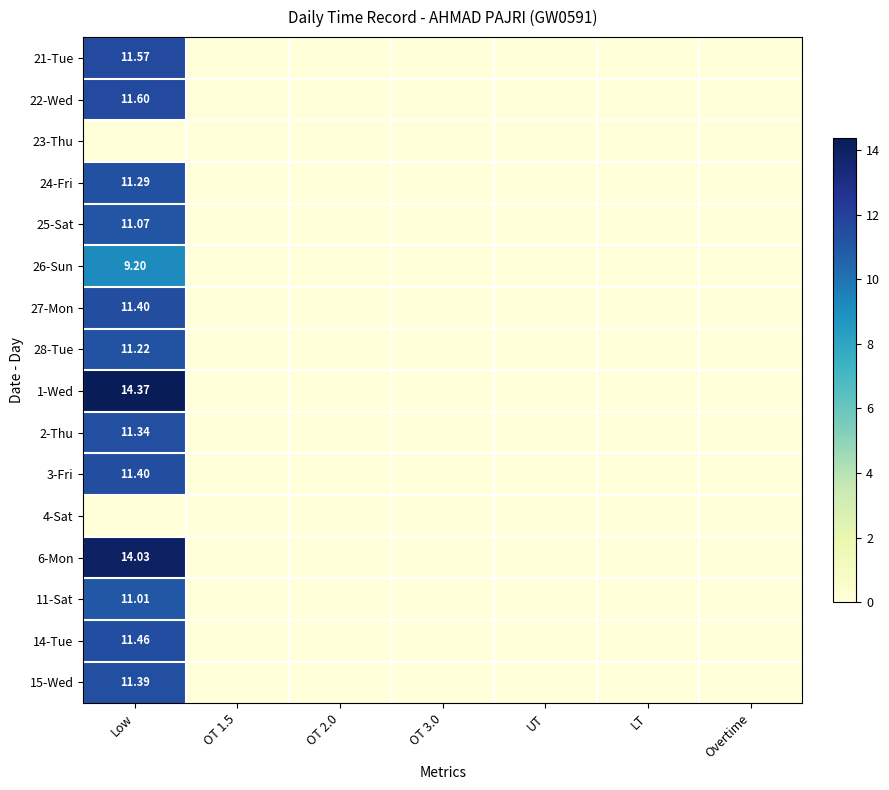

Which series has the largest total across all categories?

1-Wed